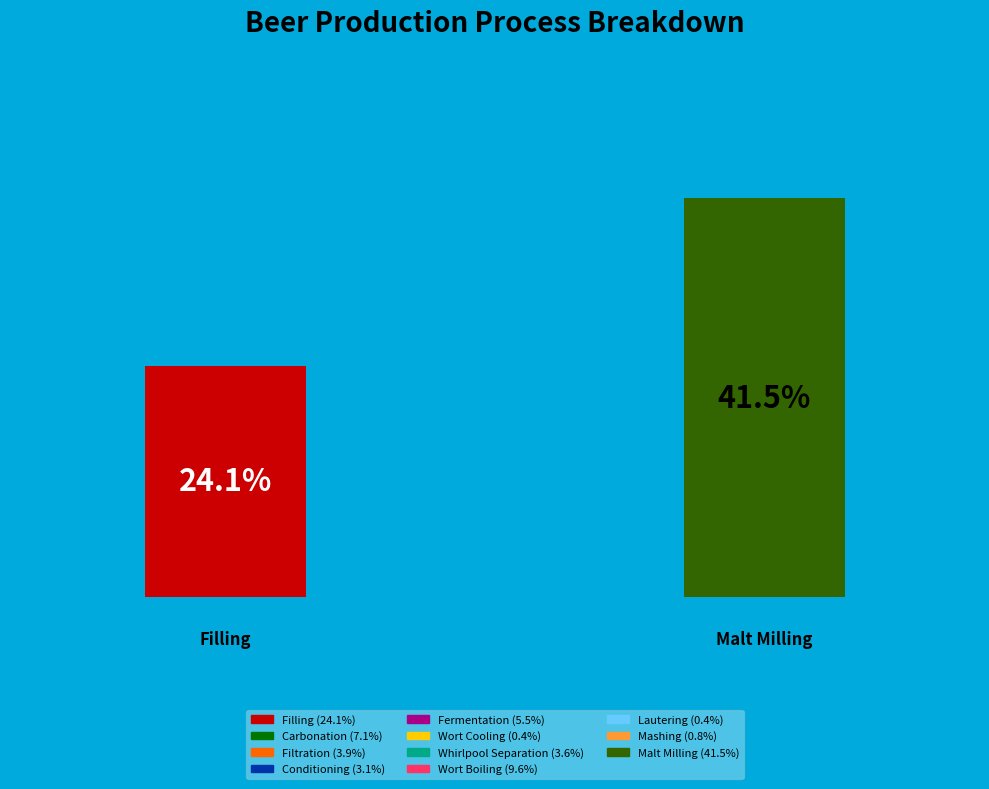

How many slices are in this pie chart?

11